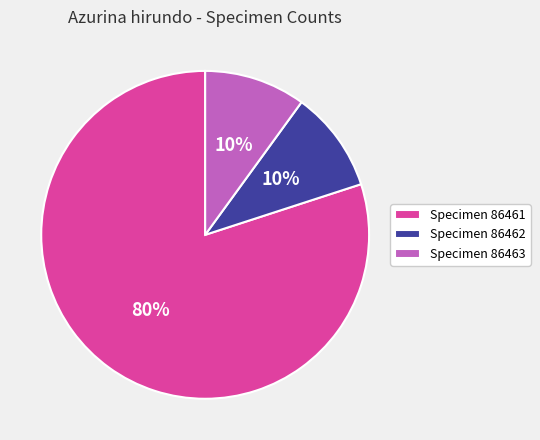

Which slice is the largest?

Specimen 86461